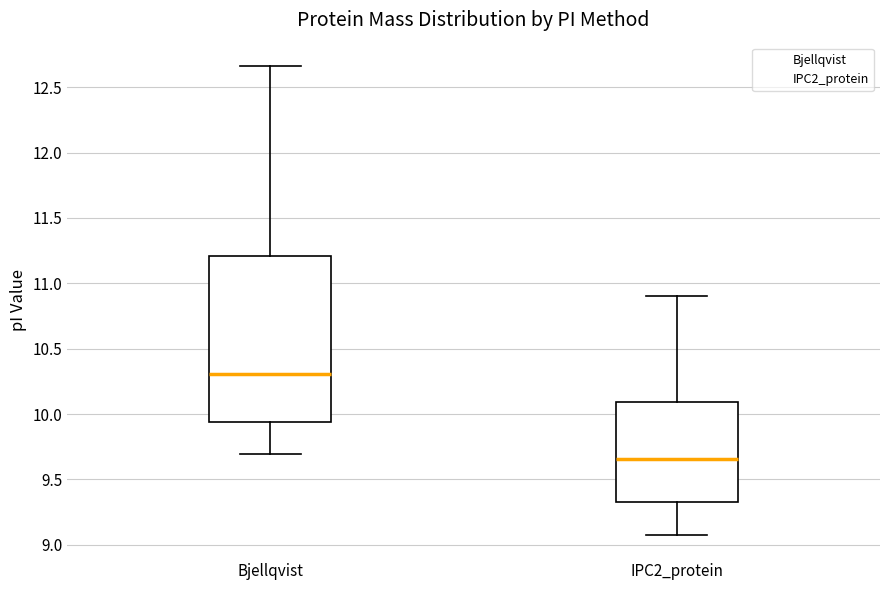

Reading left to right, transcribe this box plot: for each box, give where its median line is, the range the box spans, and where its two whiskers end, as read against the y-axis. The values are not printed on the chart, so give them approximately, as read against the axis.

Bjellqvist: median 10.30, box 9.95 to 11.20, whiskers 9.70 to 12.65
IPC2_protein: median 9.65, box 9.35 to 10.10, whiskers 9.10 to 10.90